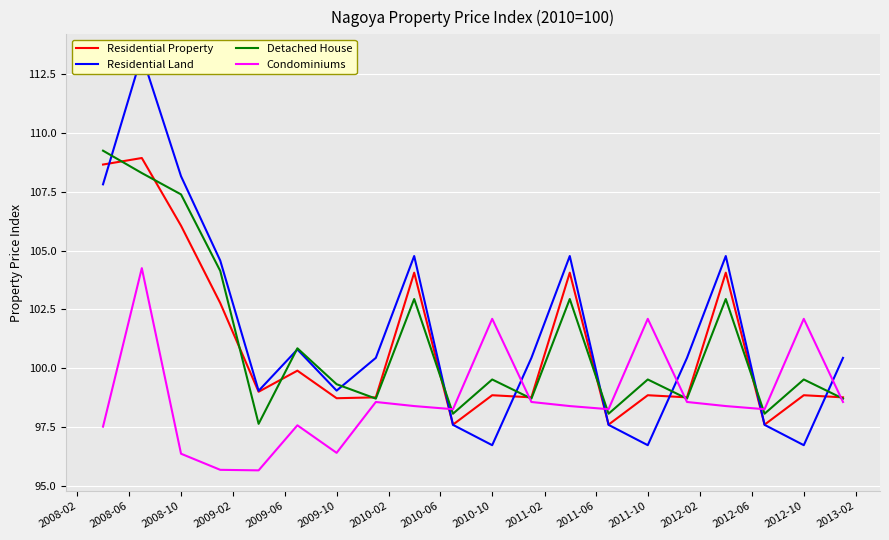

True or false: Condominiums has more than 0 points higher than both neighbors.

True